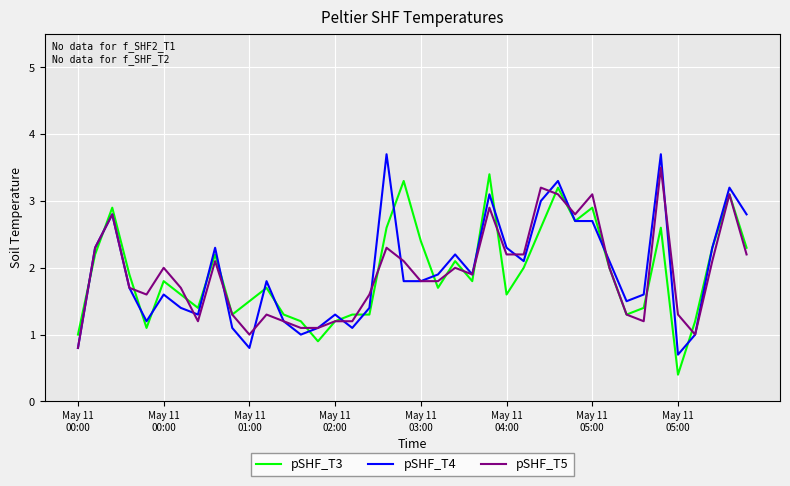

What is the smallest value displayed?

0.4